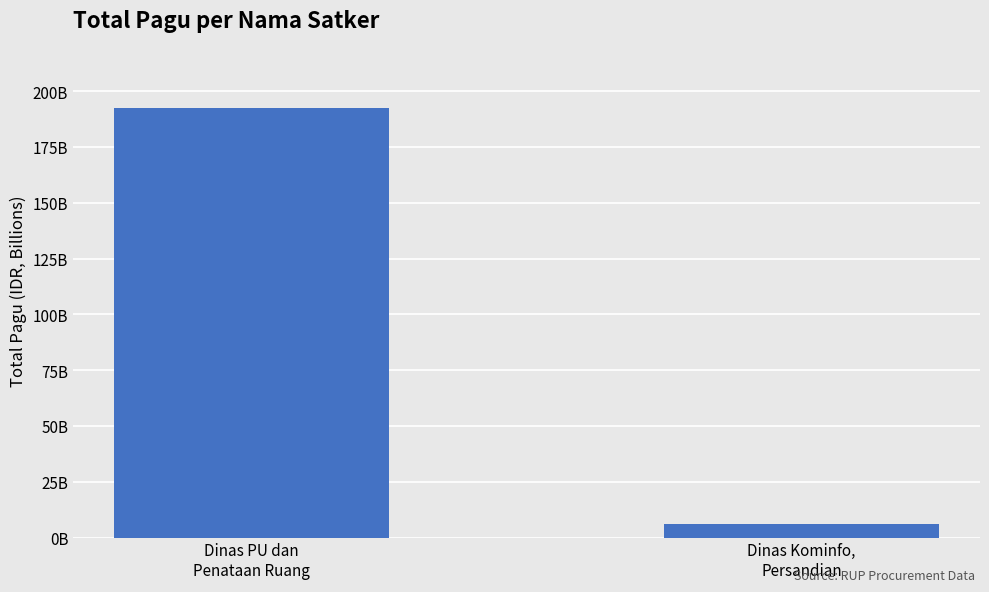

Are the bars horizontal?

No